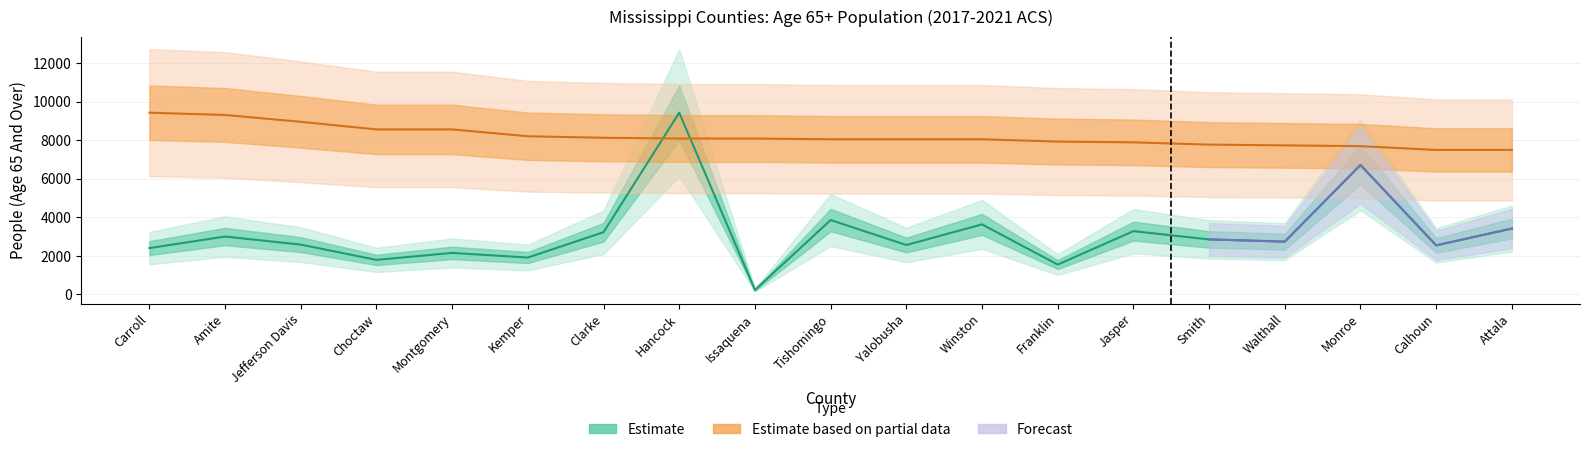

What is the spread (max minus min) of values at Issaquena?

7862.2